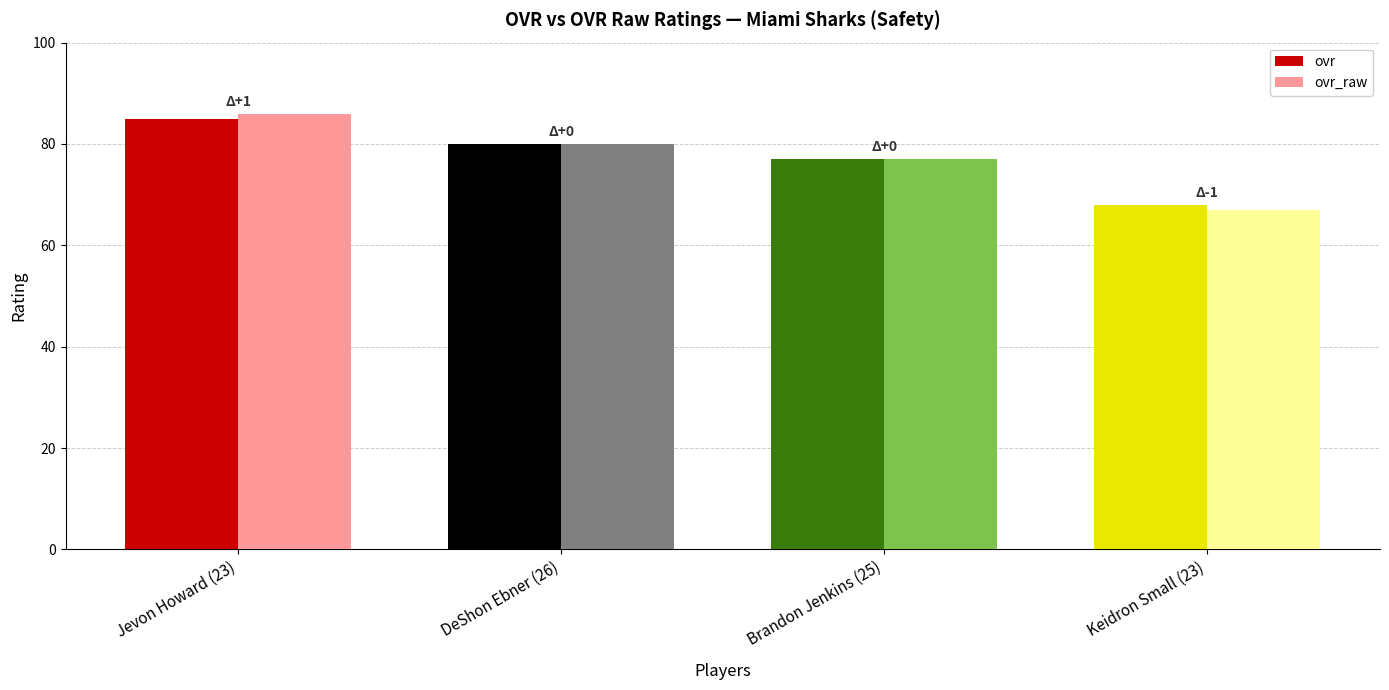

At which label does ovr_raw reach its minimum?

Keidron Small (23)